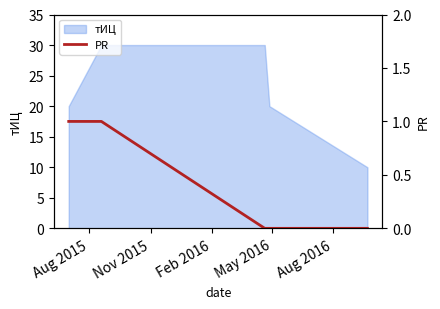

What is the minimum value for тИЦ?

10